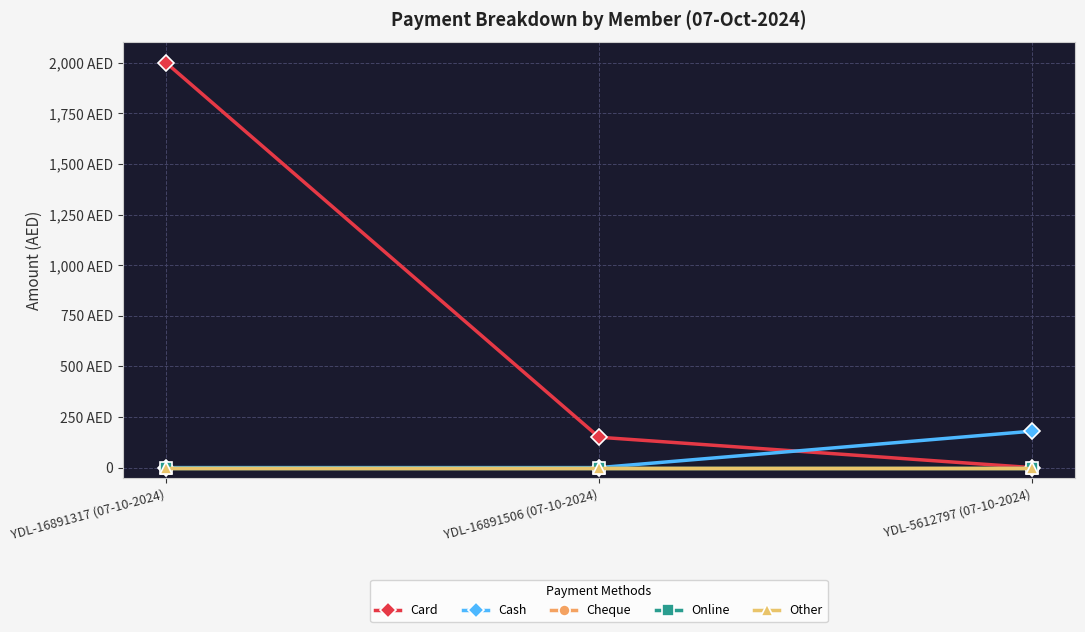

The value of Other at YDL-5612797 (07-10-2024) is 0. True or false?

True